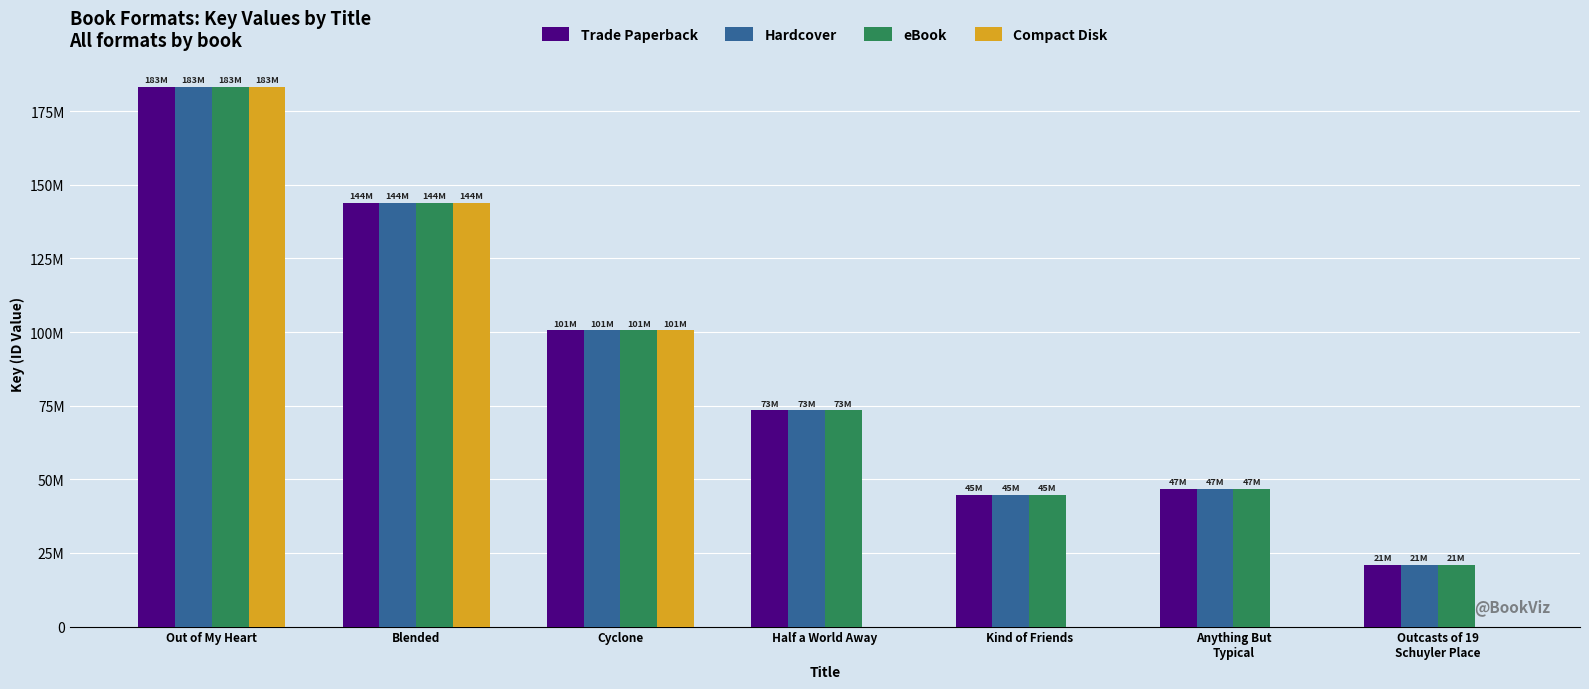

Which label corresponds to the largest value in the chart?

Out of My Heart